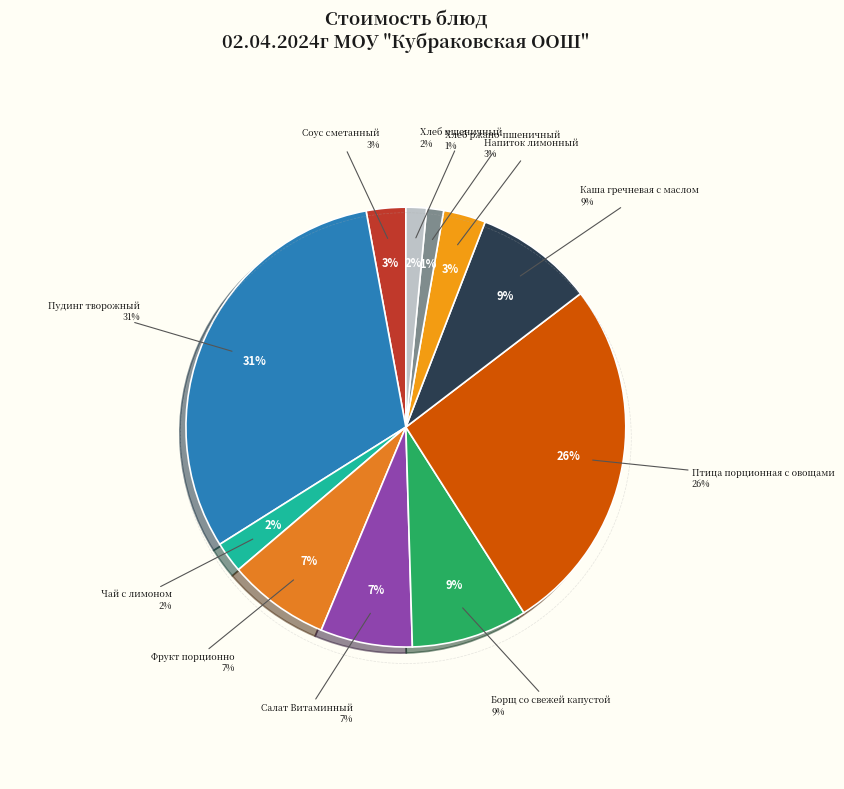

Rank the categories by value from lowest to highest.

Хлеб ржано-пшеничный, Хлеб пшеничный, Чай с лимоном, Соус сметанный, Напиток лимонный, Салат Витаминный, Фрукт порционно, Борщ со свежей капустой, Каша гречневая с маслом, Птица порционная с овощами, Пудинг творожный